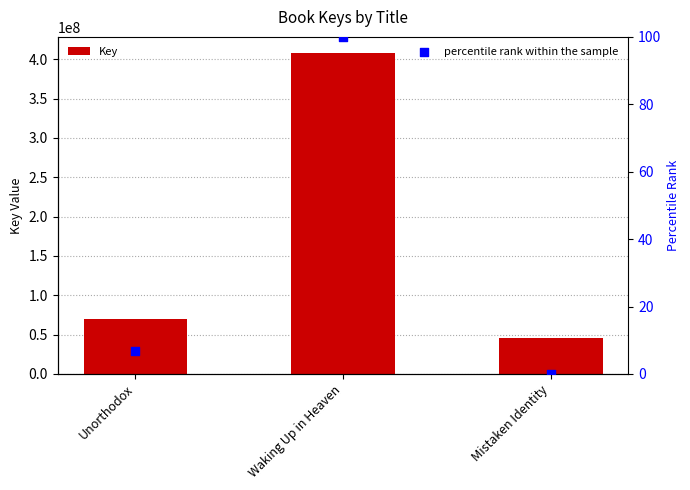

Is the value of Key at Mistaken Identity greater than the value of percentile rank within the sample at Mistaken Identity?

Yes